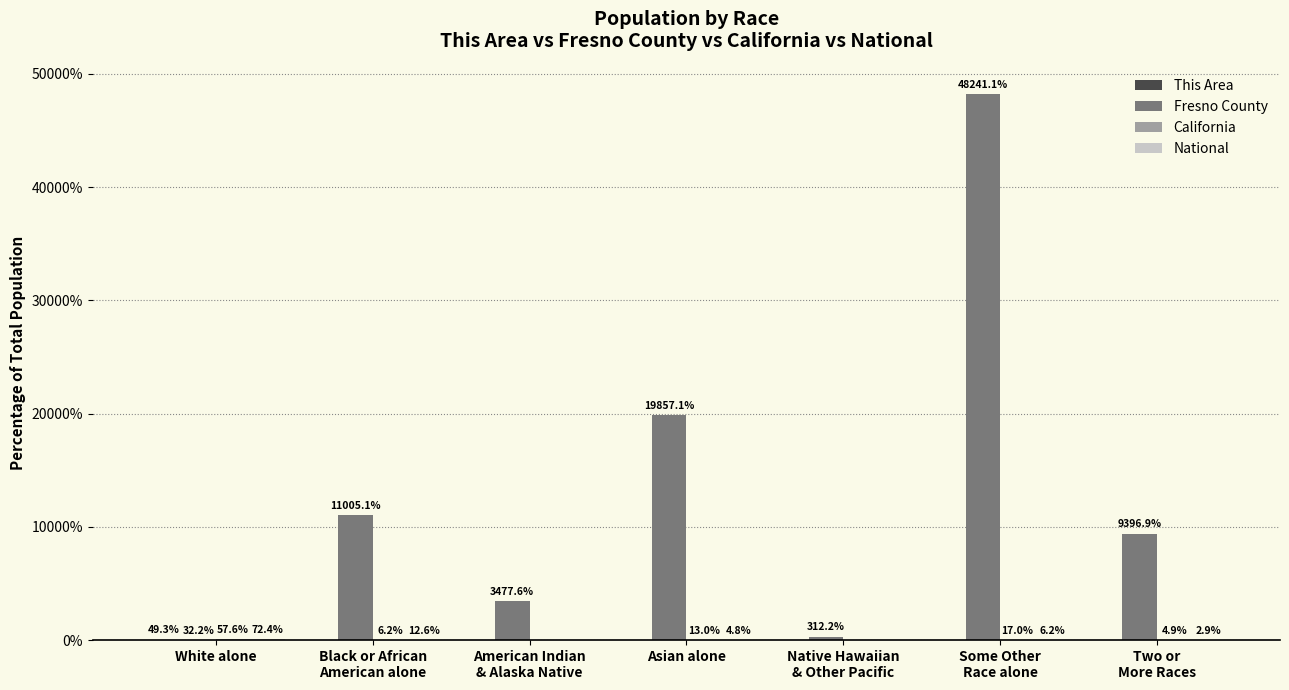

Does the chart contain stacked bars?

No